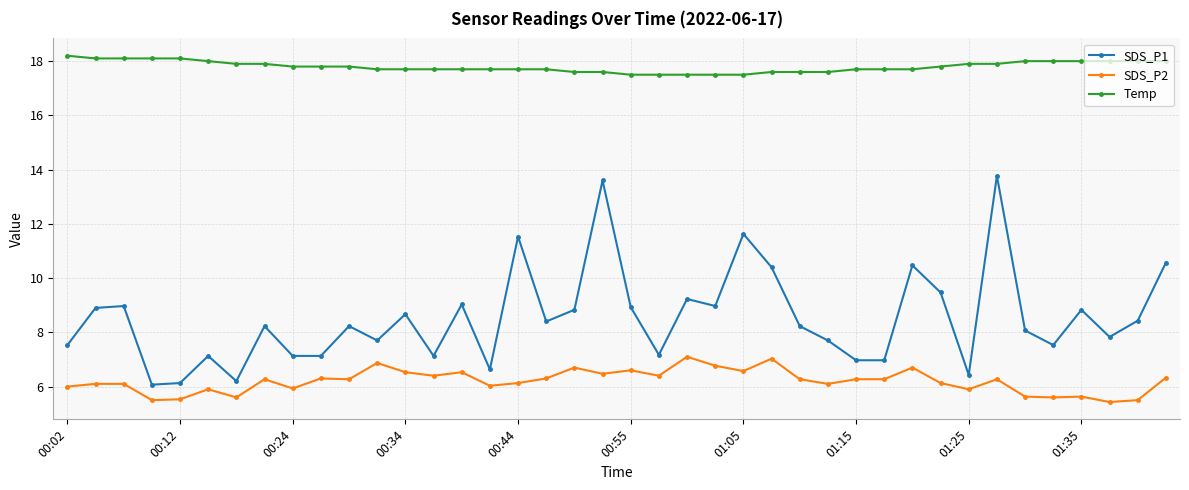

Which series has the largest range (max minus min)?

SDS_P1